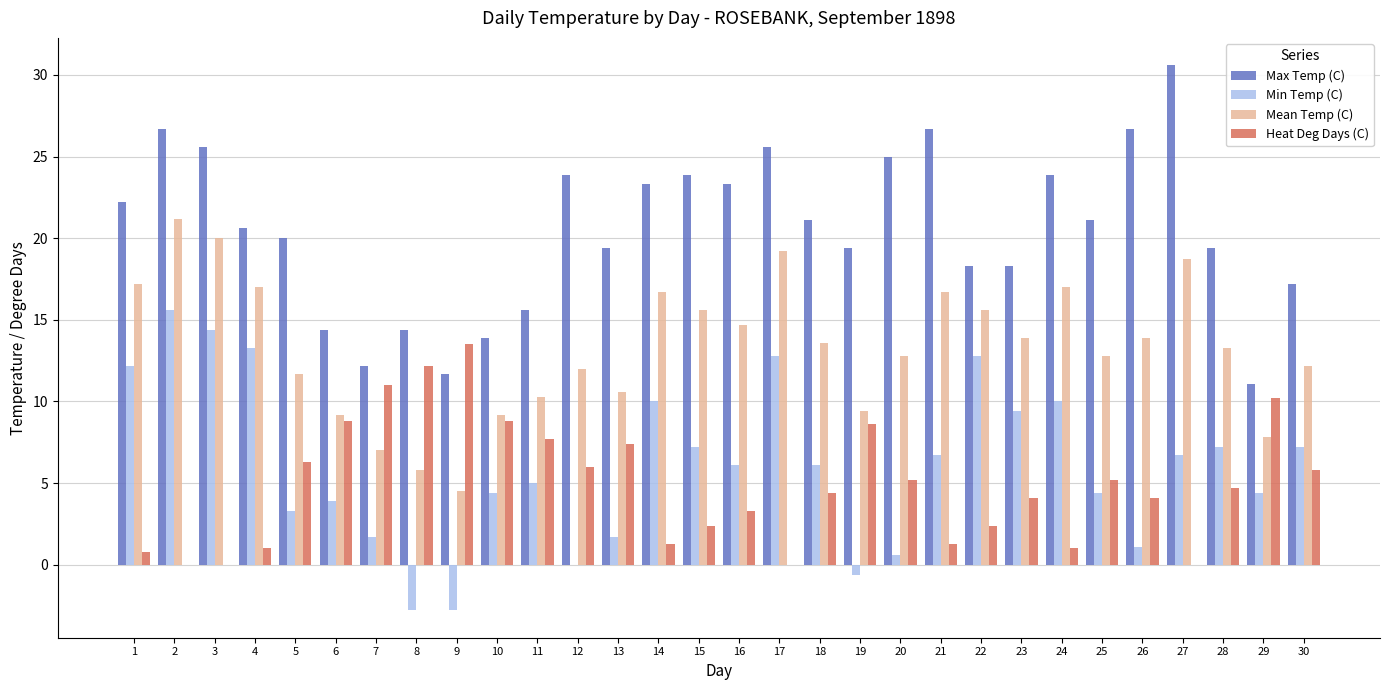

Which series changed the most between 7 and 16?

Max Temp (C)